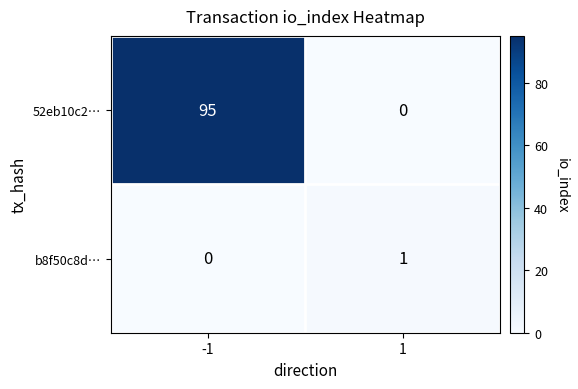

How many categories are shown in the chart?

2